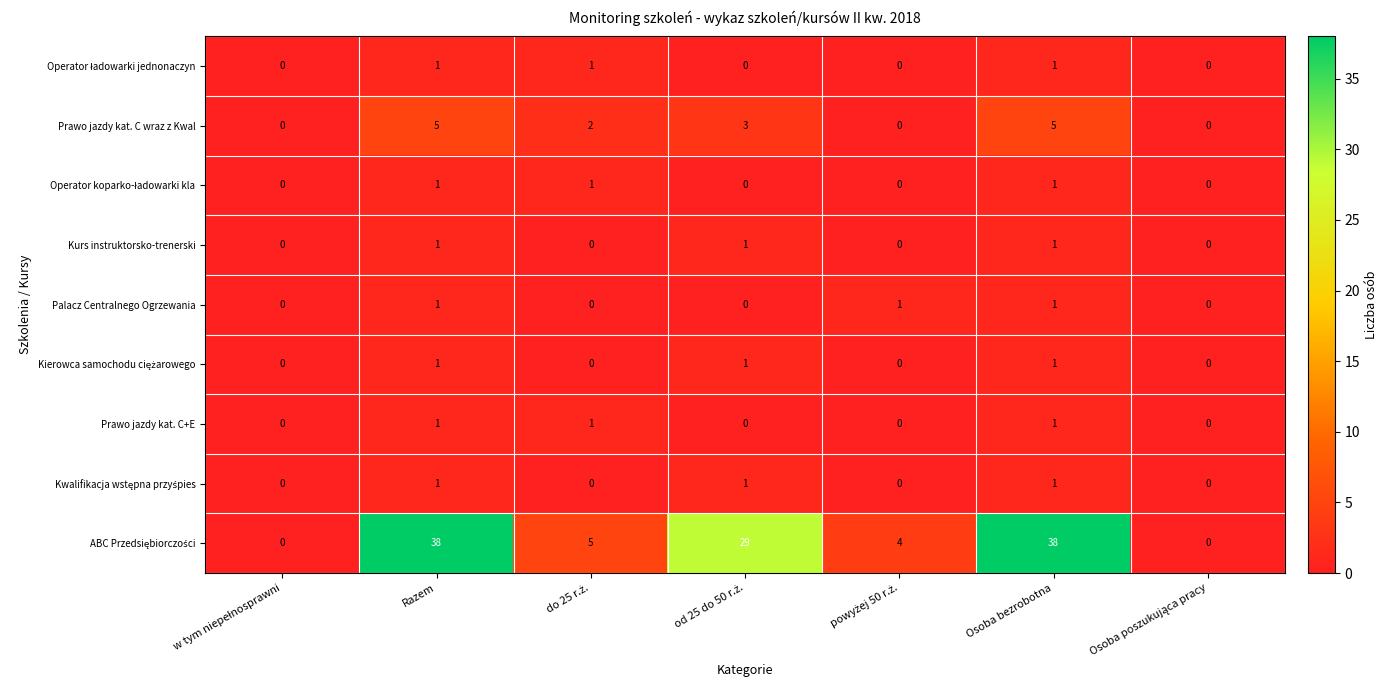

The Palacz Centralnego Ogrzewania series shows 1 at Razem. True or false?

True